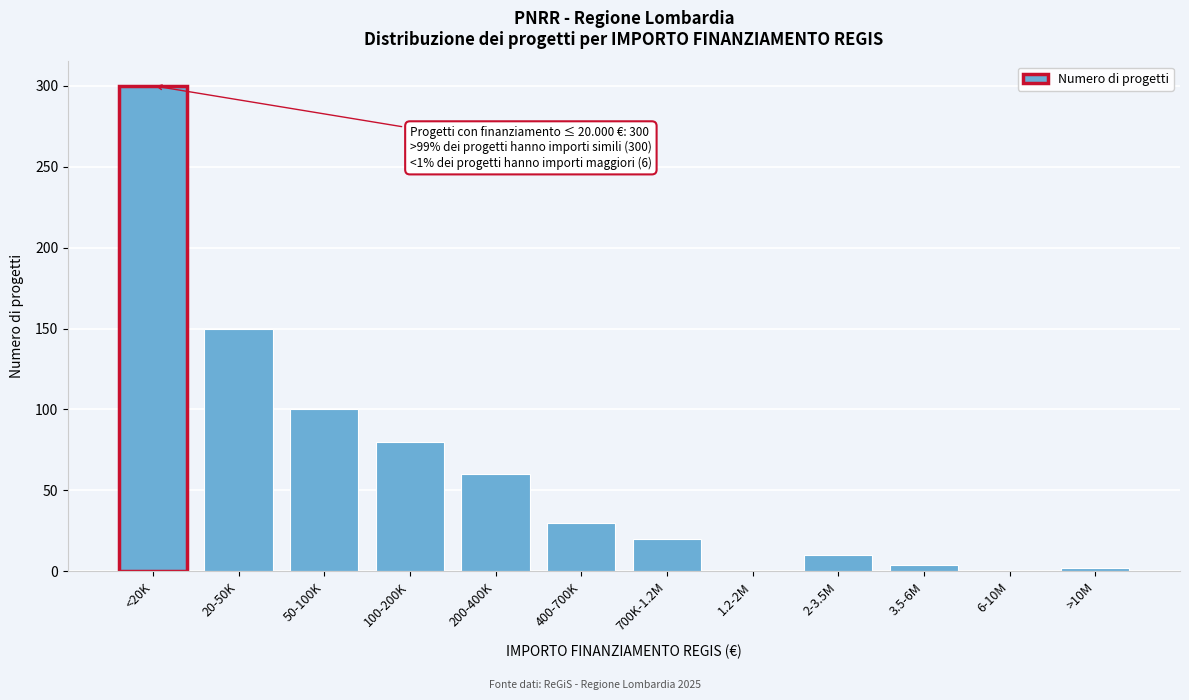

Reading left to right, extract all data points from this chart.

<20K=300	20-50K=150	50-100K=100	100-200K=80	200-400K=60	400-700K=30	700K-1.2M=20	1.2-2M=0	2-3.5M=10	3.5-6M=4	6-10M=0	>10M=2